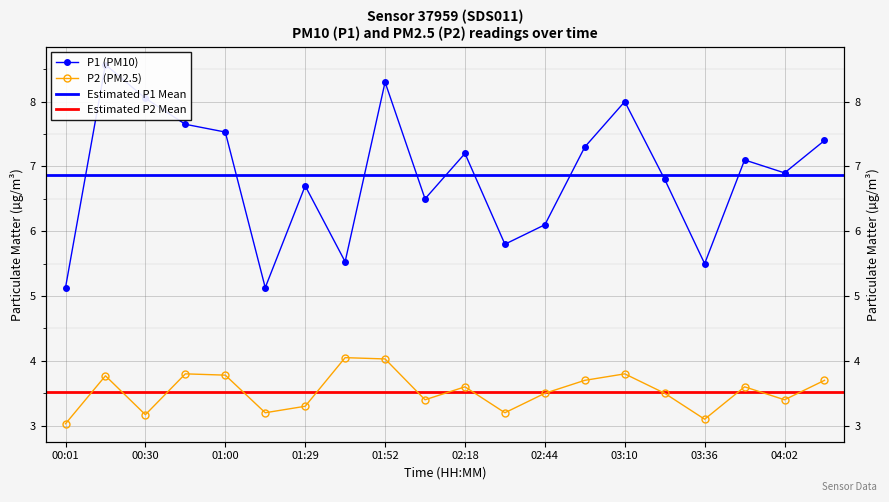

True or false: P2 has more than 2 interior local peaks.

True